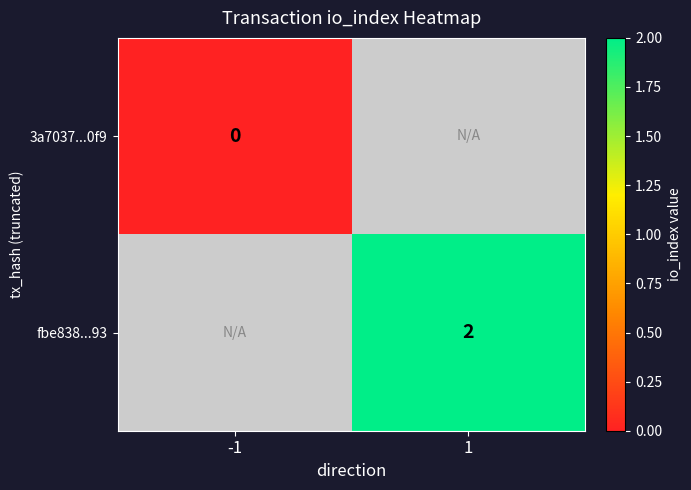

At which category does the chart reach its peak across all series?

1